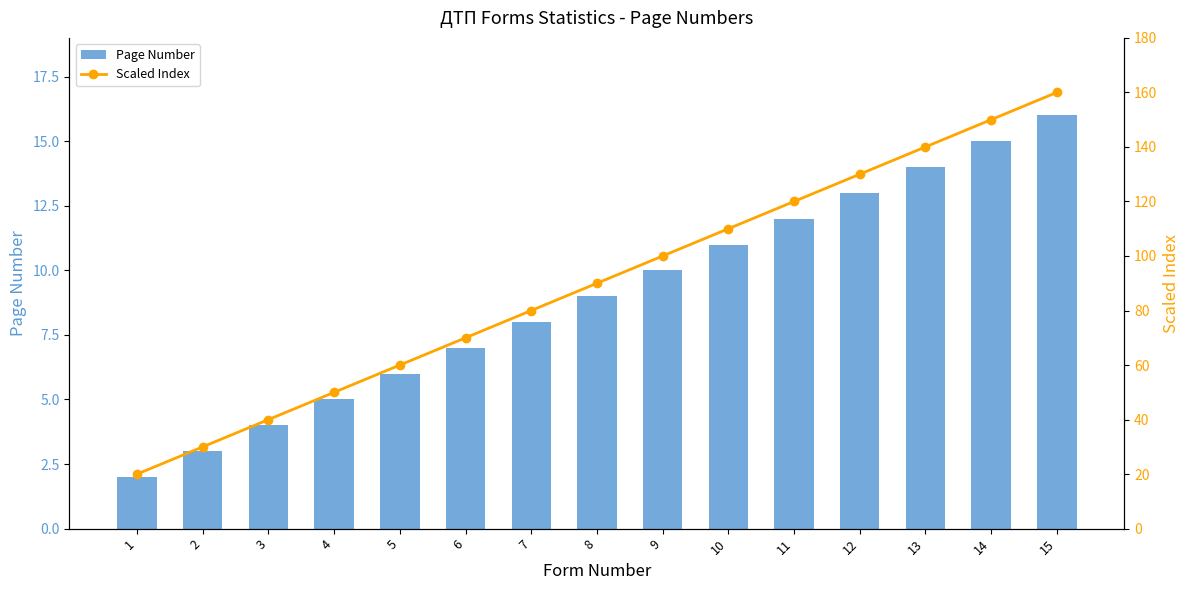

What are all the series names shown in the legend?

Page Number, Scaled Index